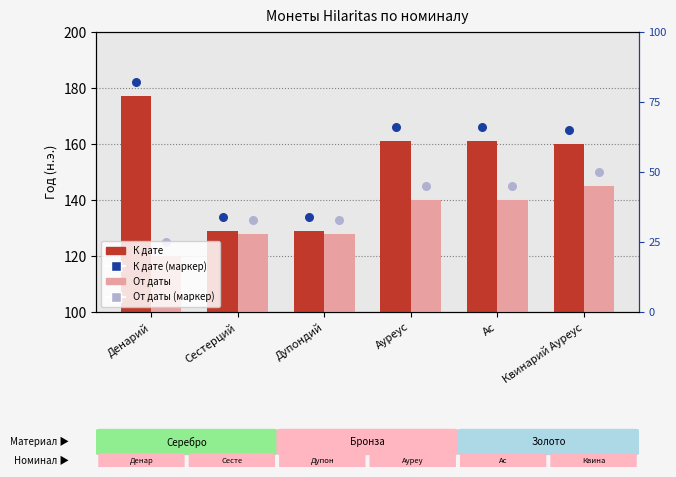

What is the total value across all series at Квинарий Ауреус?

305